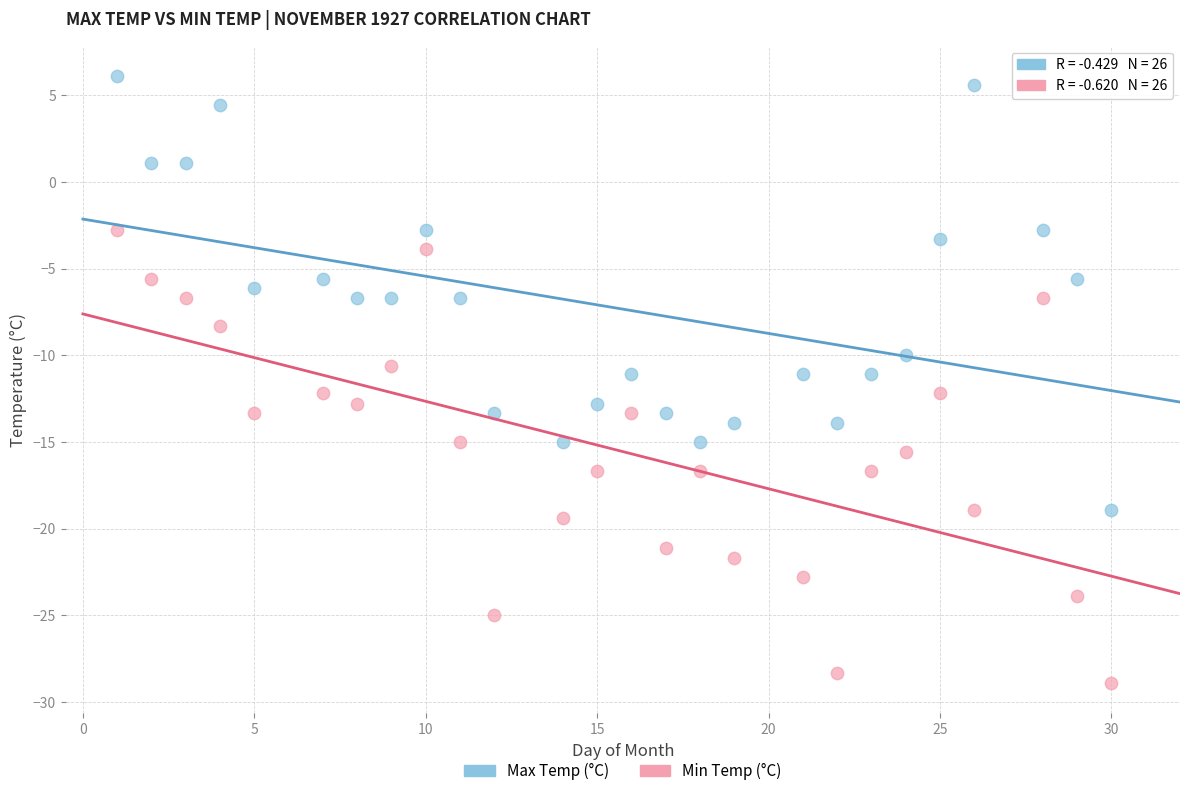

What are all the series names shown in the legend?

Max Temp (°C), Min Temp (°C)